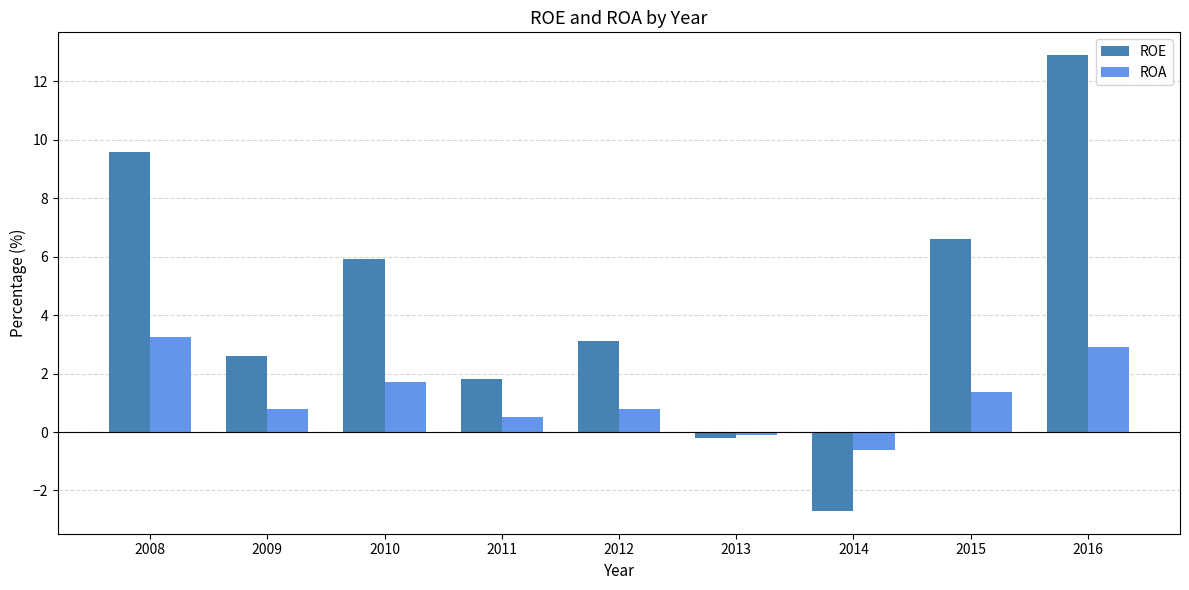

Which category has the highest value in the ROE series?

2016